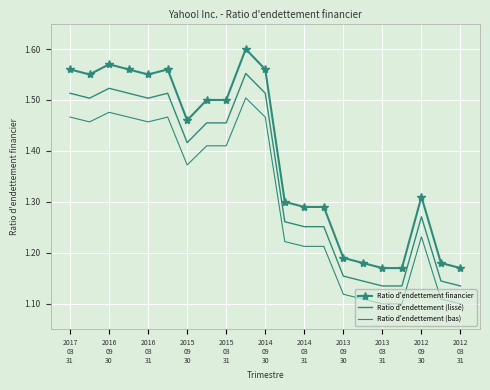

How many categories are shown in the chart?

21